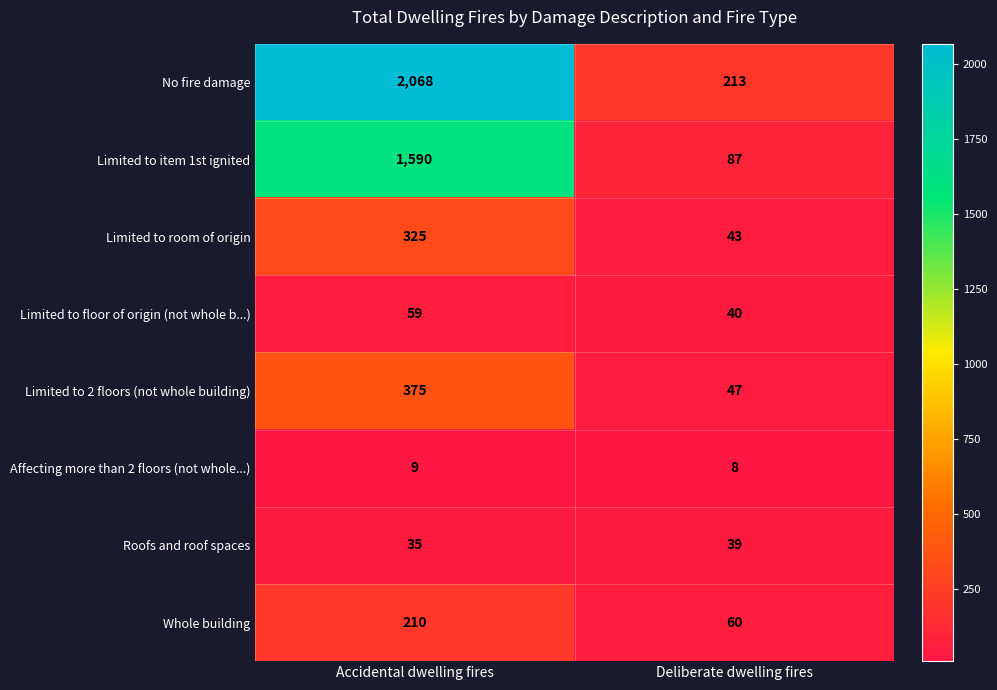

Which series changed the most between Accidental dwelling fires and Deliberate dwelling fires?

No fire damage